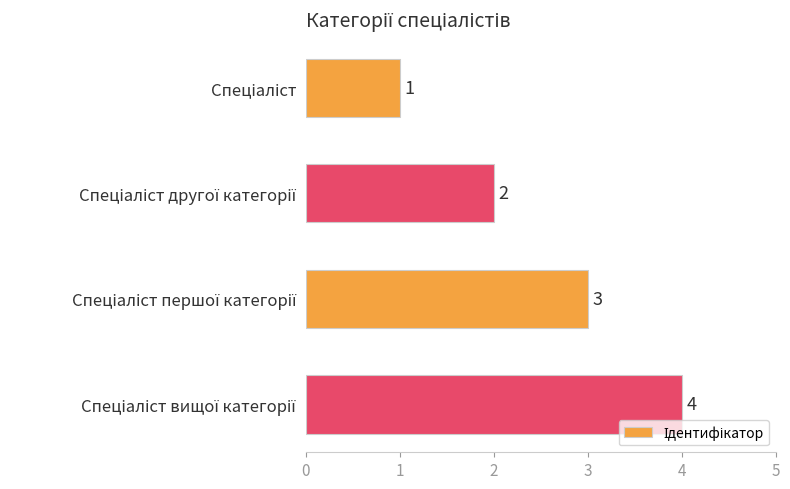

What is the greatest value displayed?

4